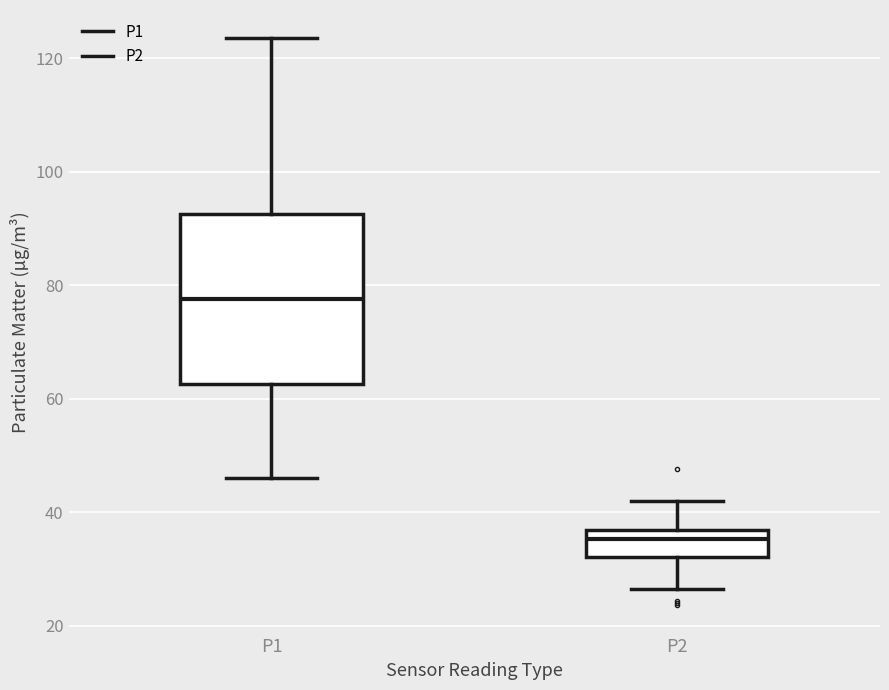

Reading left to right, read every box against the y-axis: the position of its median line, the range the box covers, and the ends of its whiskers. The values are not printed on the chart, so give them approximately, as read against the axis.

P1: median 78, box 62 to 92, whiskers 46 to 124
P2: median 36 (inside the box), box 32 to 36, whiskers 26 to 42